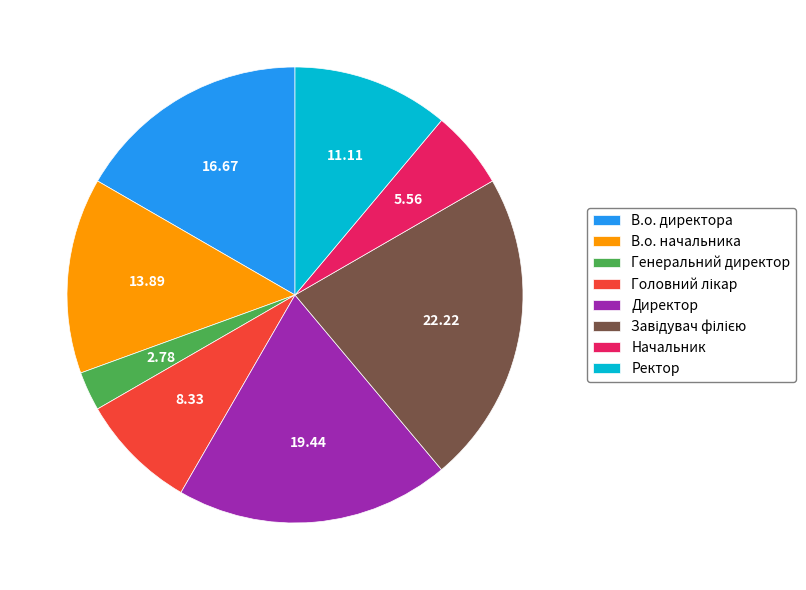

Does В.о. директора represent more than half of the total?

No